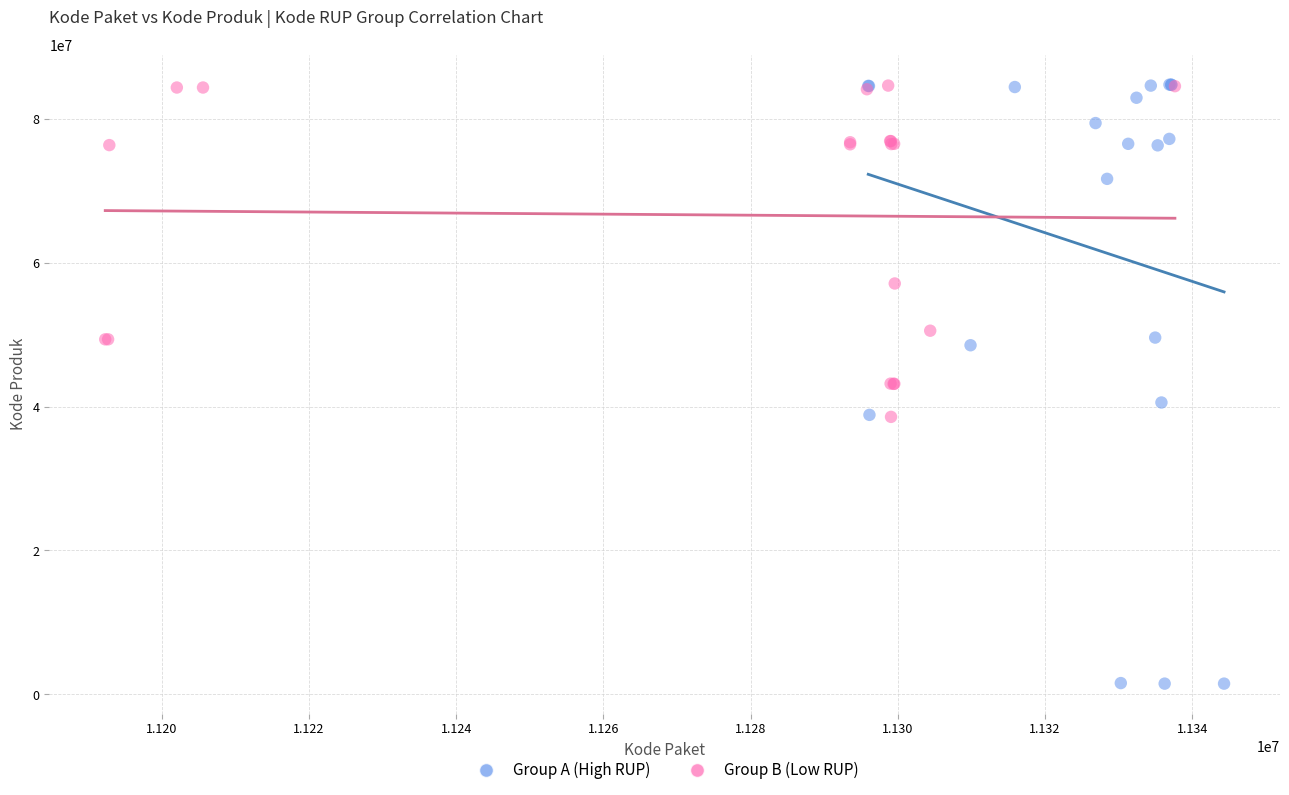

Which series has the widest spread of Y values?

Group A (High RUP)